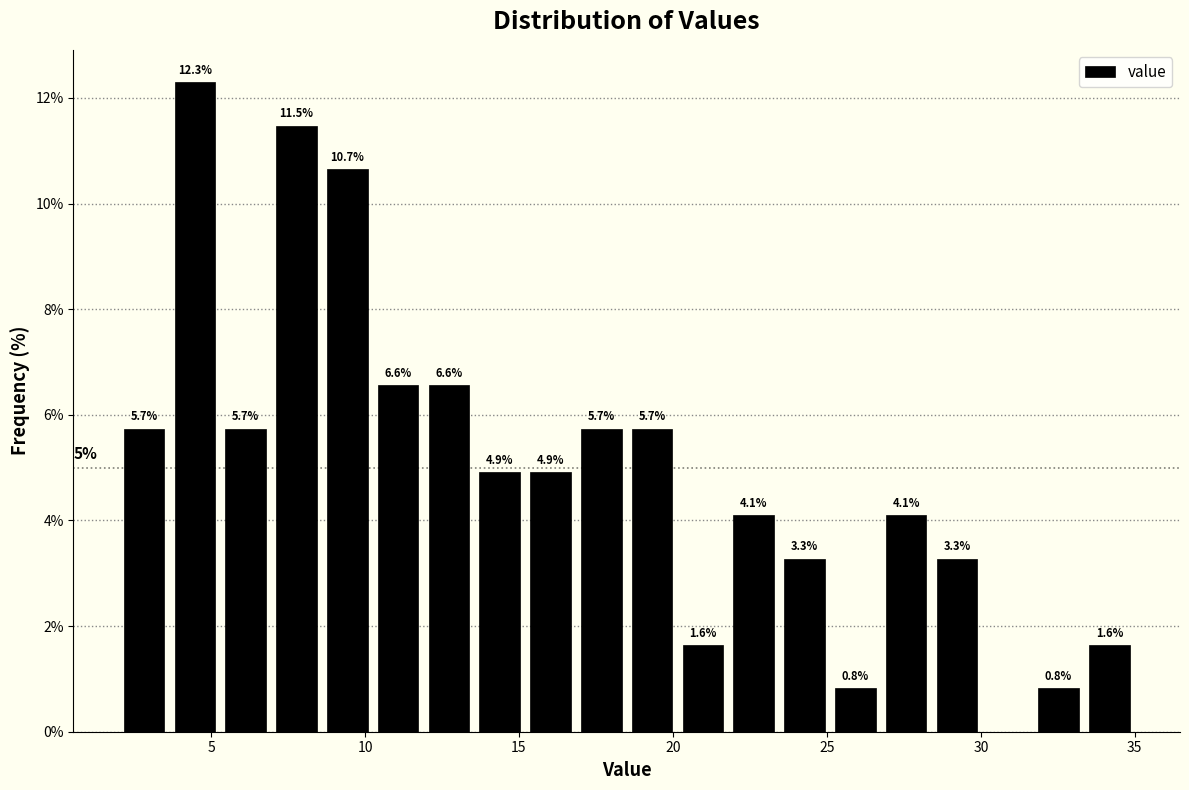

Around what value on the x-axis is the tallest bar? Give the approximate position of its centre, as read against the axis.

4.5